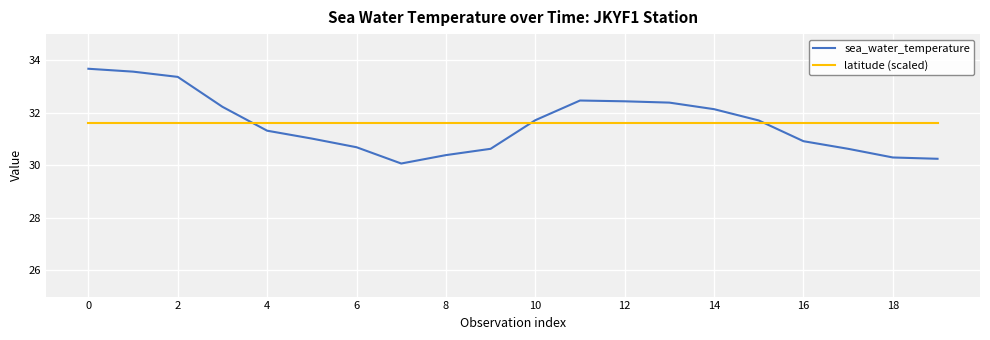

Which series has the largest range (max minus min)?

sea_water_temperature